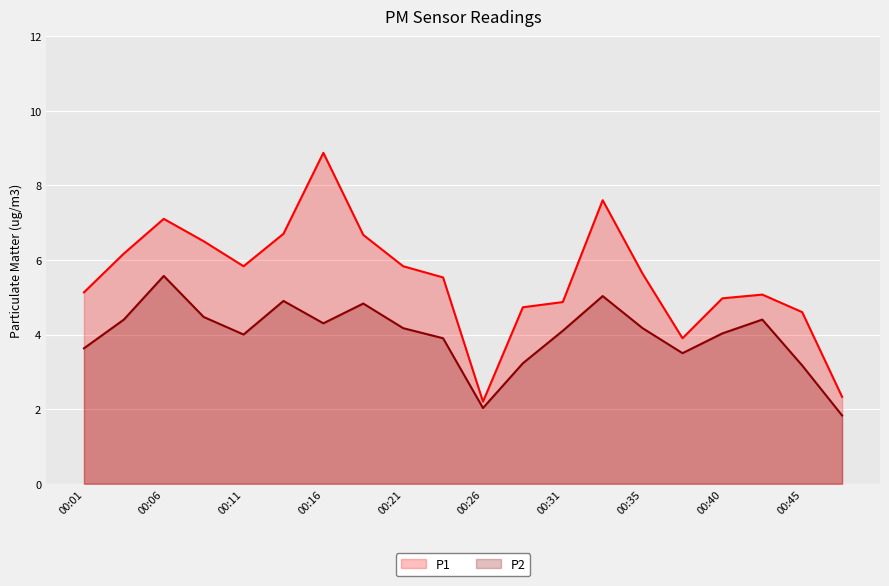

Which series has the widest spread of values?

P1